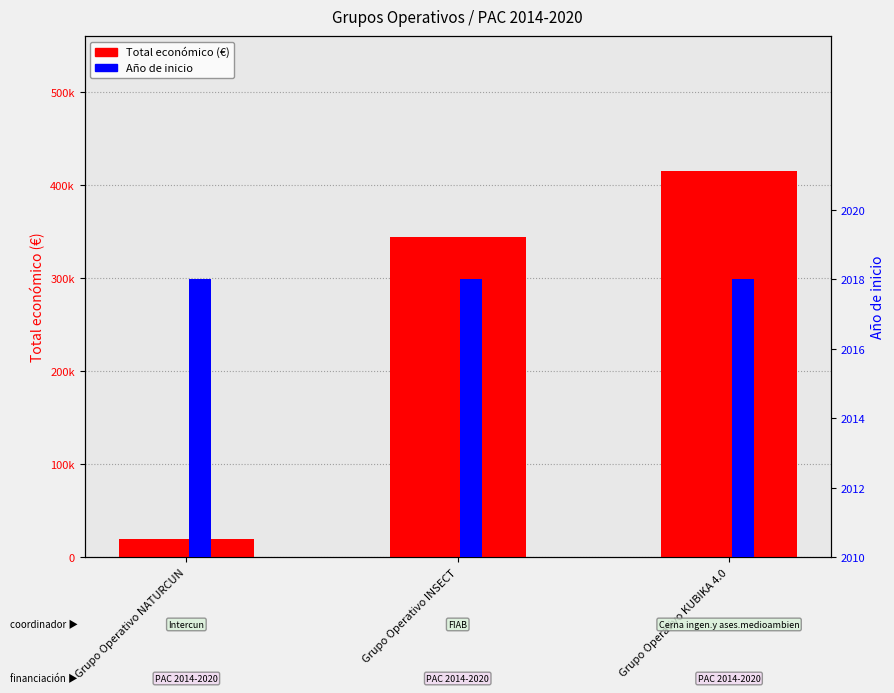

What are all the series names shown in the legend?

Total económico (€), Año de inicio